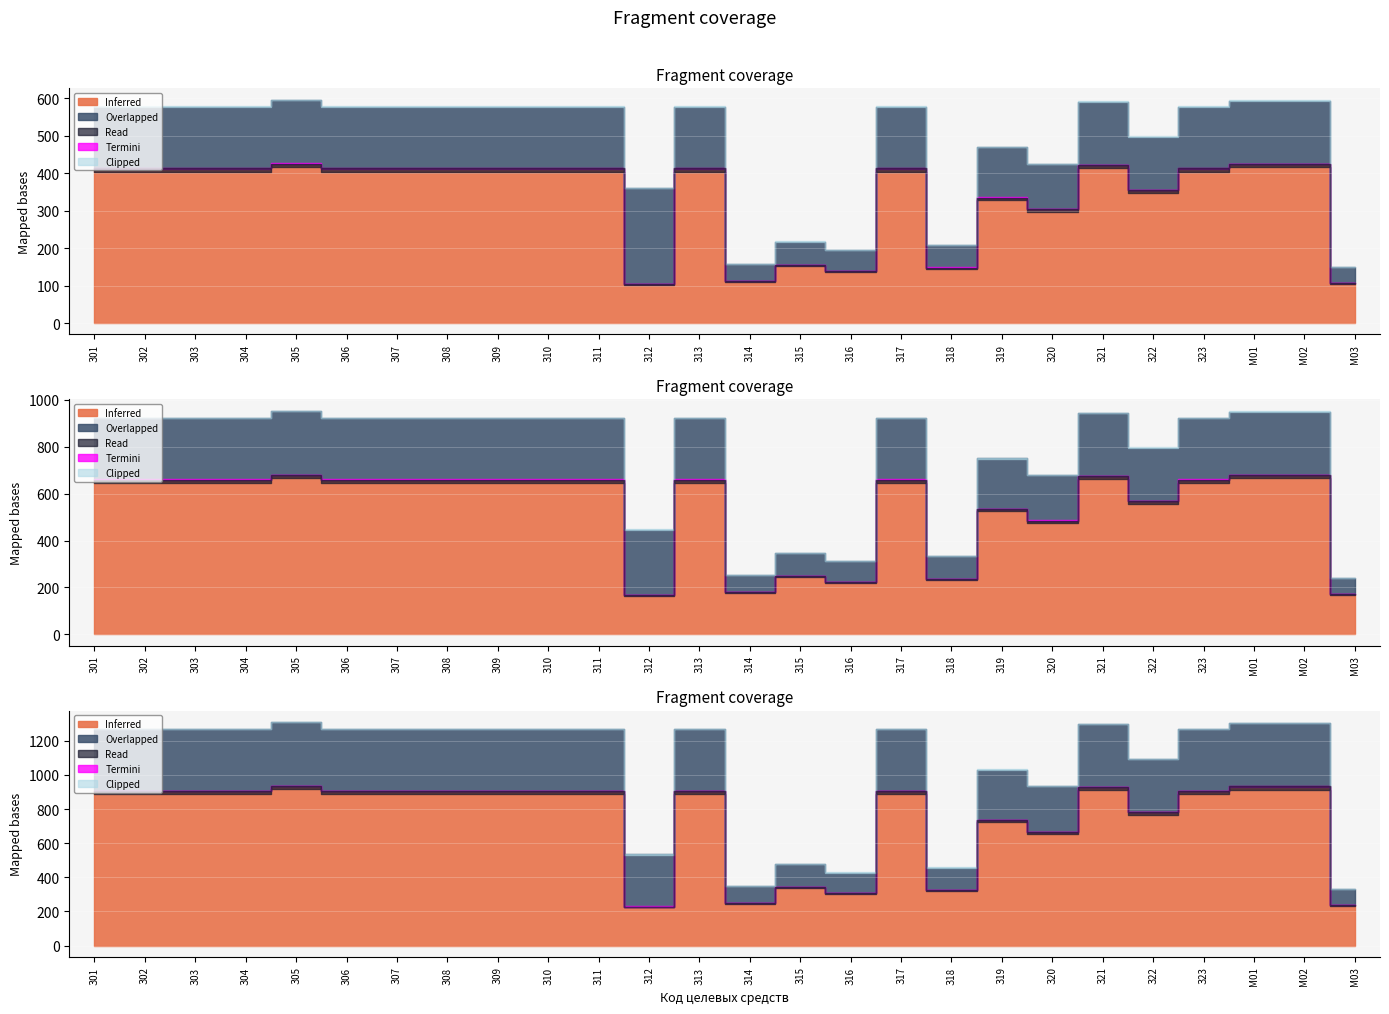

The Inferred series shows 1182 at М01. True or false?

False